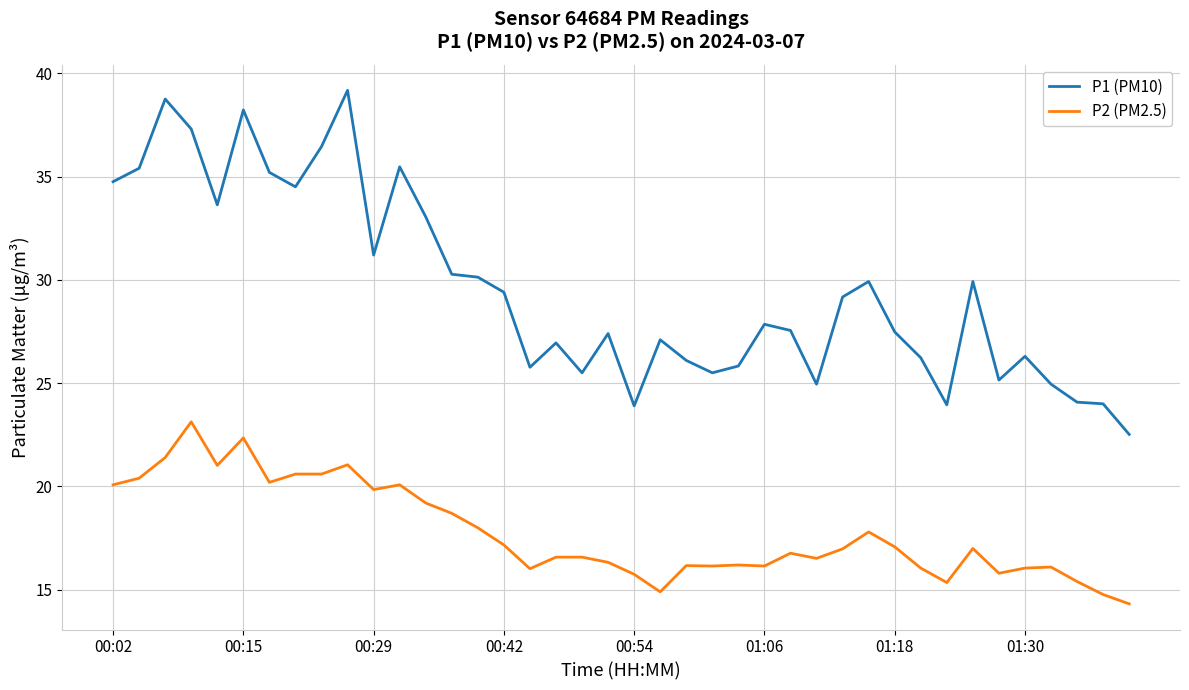

True or false: P2 (PM2.5) and P1 (PM10) cross at least once.

False